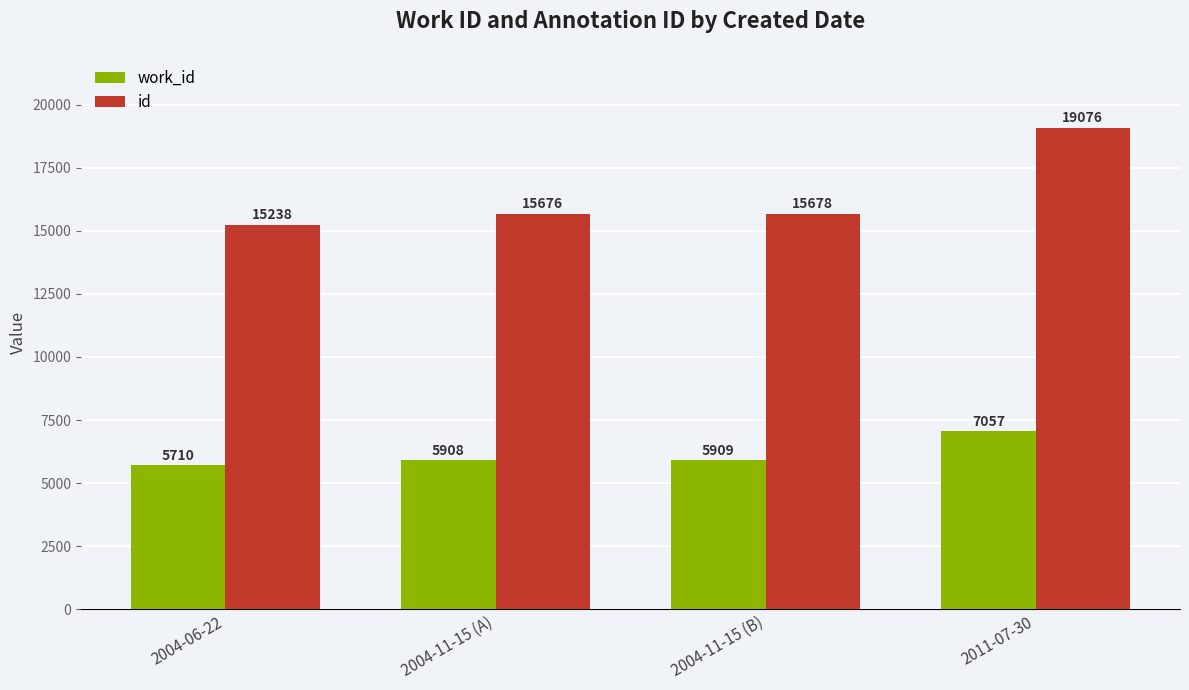

The work_id series shows 5710 at 2004-06-22. True or false?

True